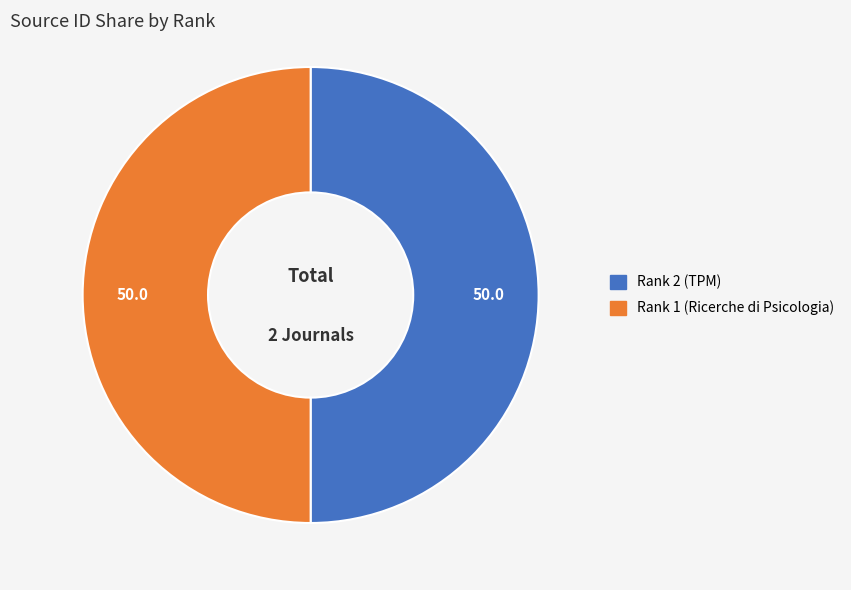

Do Rank 1 (Ricerche di Psicologia) and Rank 2 (TPM) together represent more than half of the pie?

Yes